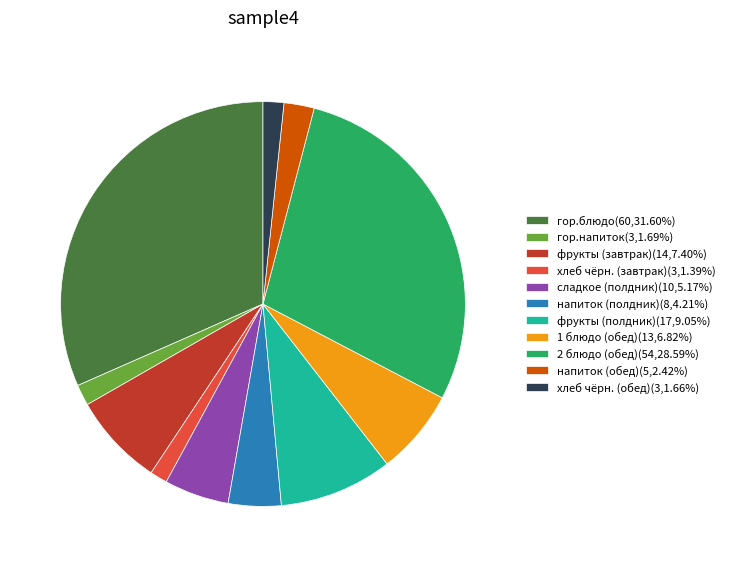

How many segments does this pie chart have?

11